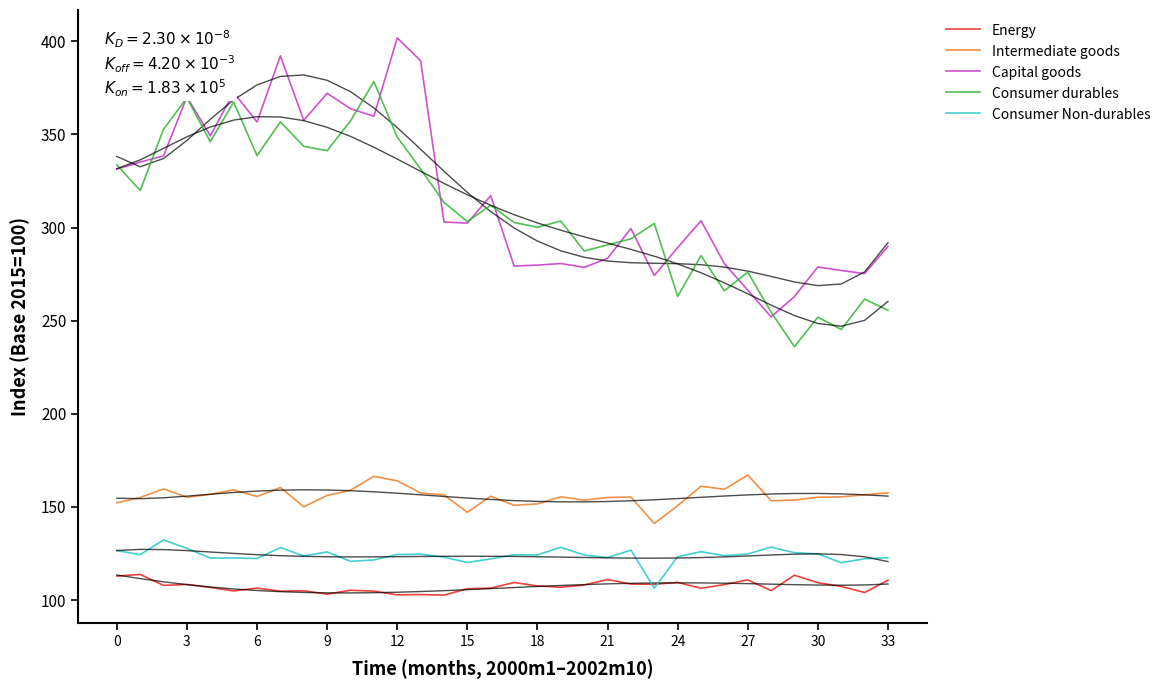

What are all the series names shown in the legend?

Energy, Intermediate goods, Capital goods, Consumer durables, Consumer Non-durables